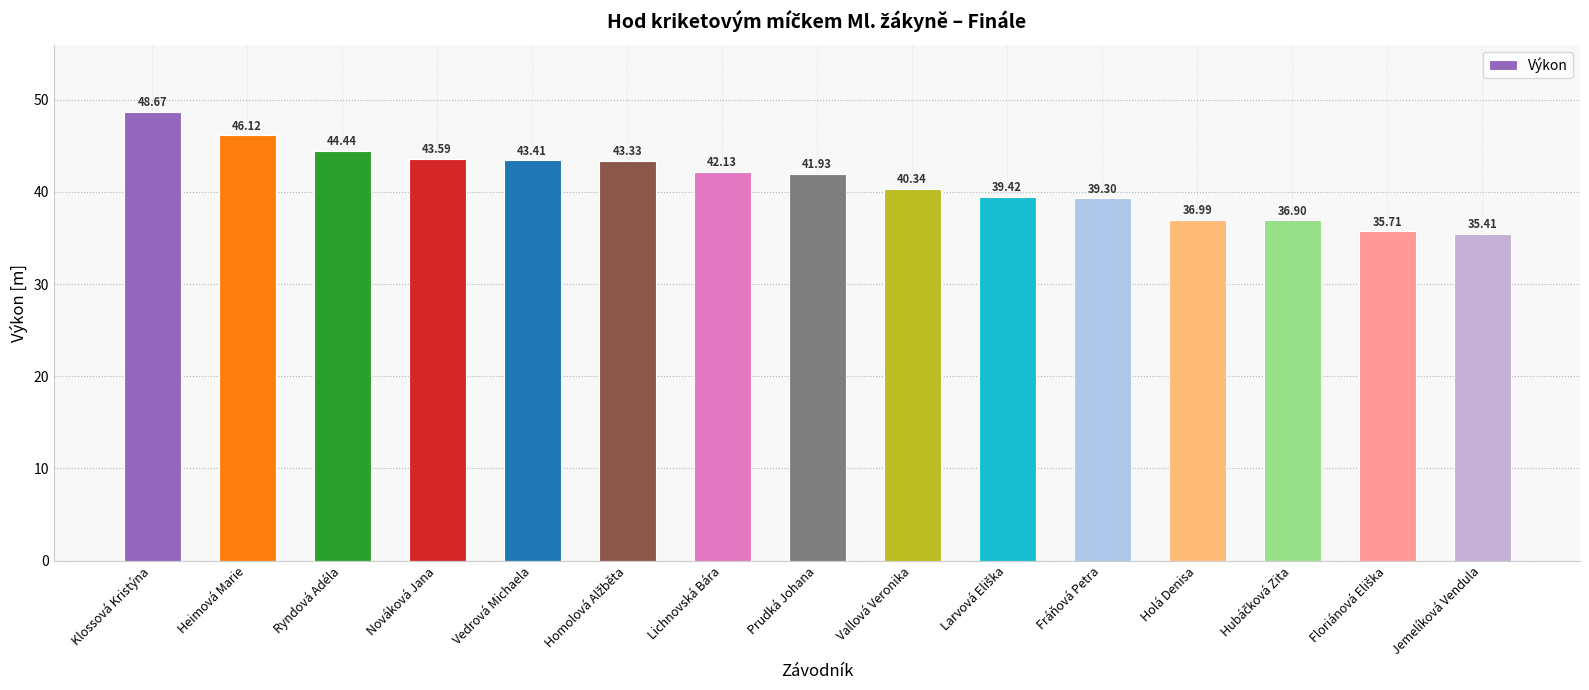

What is the label of the 5th bar from the right?

Fráňová Petra